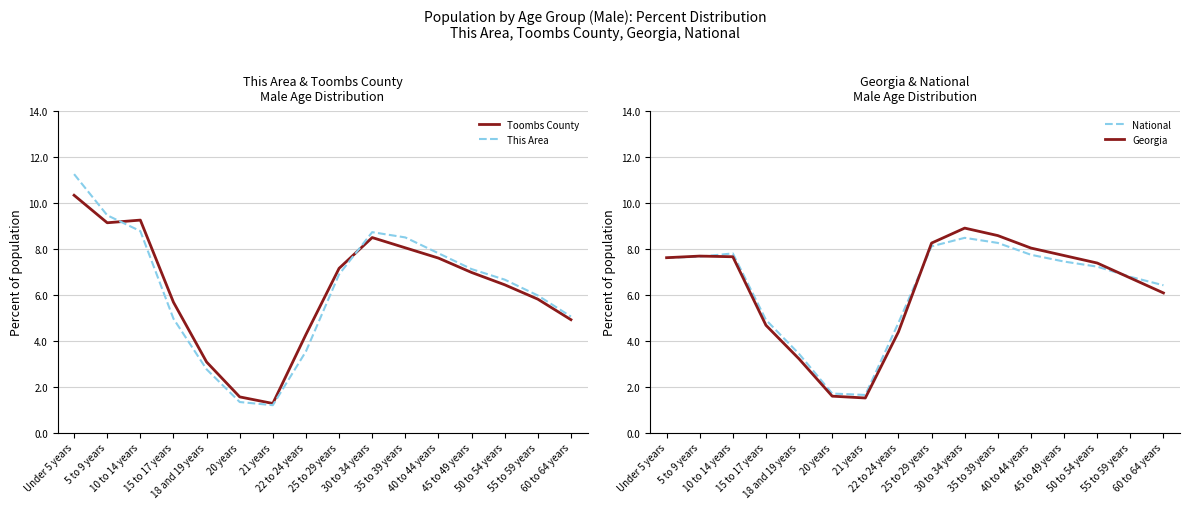

After their last crossing, which series has the higher values: National or Georgia?

National